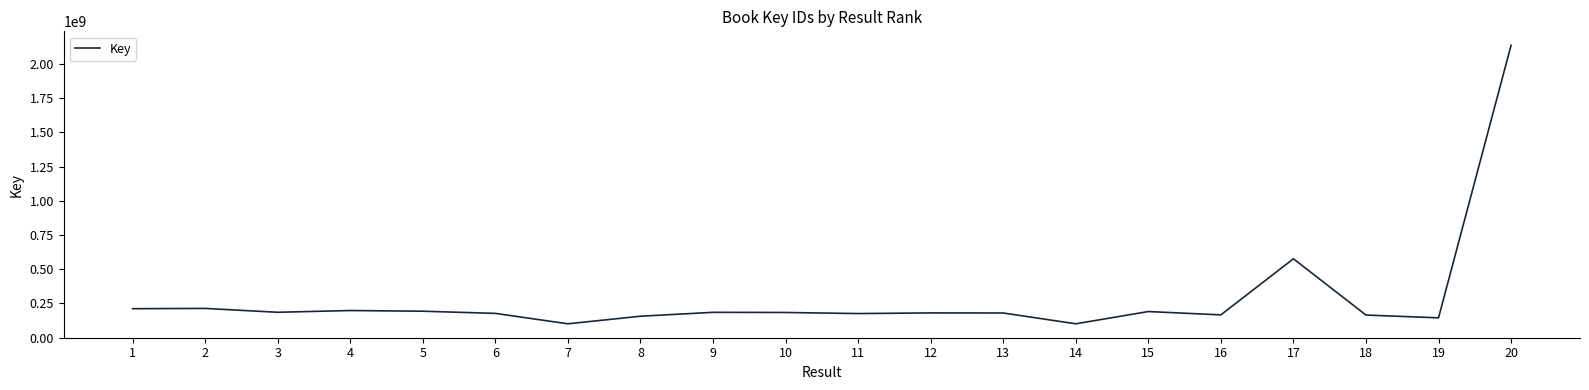

What is the maximum value shown in the chart?

2136422095